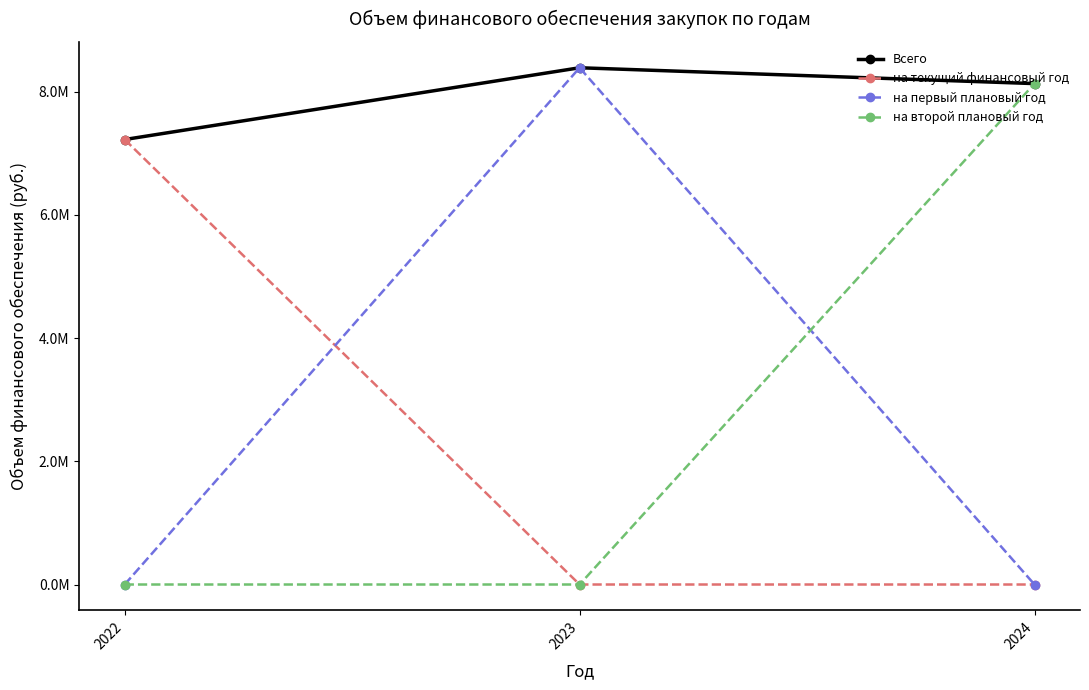

Which series has the largest total across all categories?

Всего